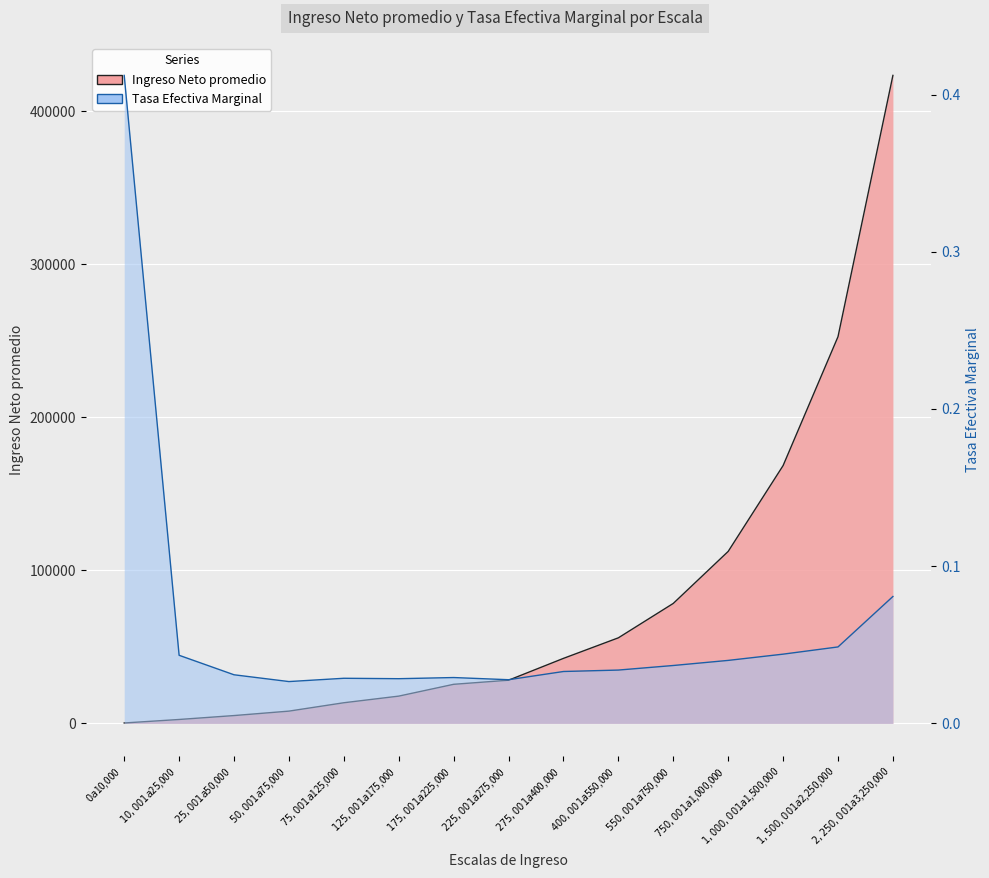

What is the difference between the second highest and minimum values in the Tasa Efectiva Marginal series?

0.1